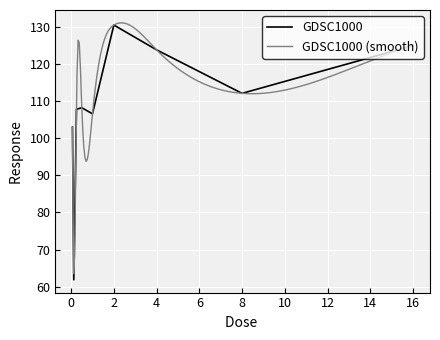

Rank the categories by value from highest to lowest.

2.0, 16.0, 4.0, 8.0, 0.5, 0.25, 1.0, 0.0625, 0.125